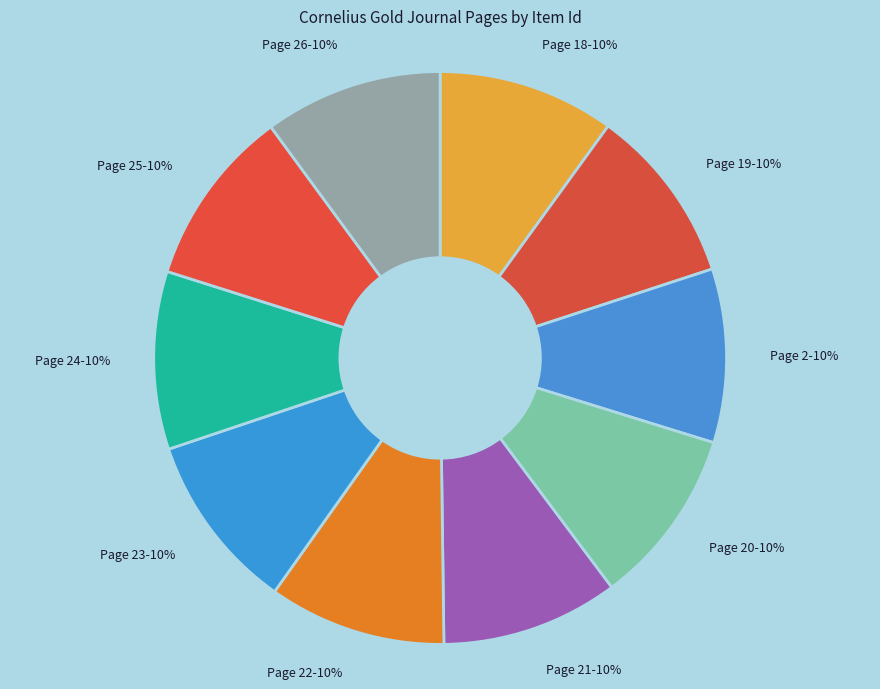

How many slices are in this pie chart?

10